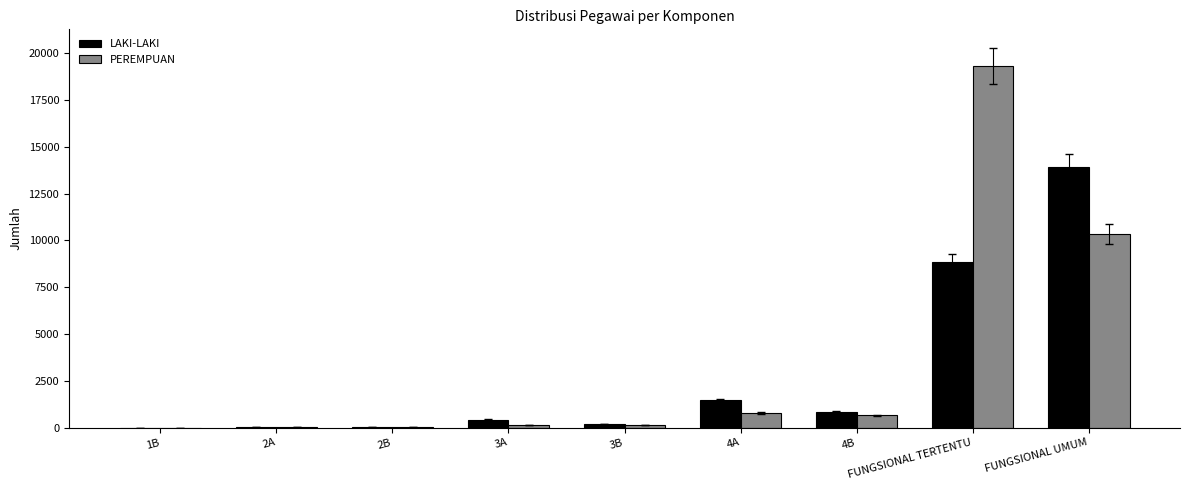

Which label corresponds to the largest value in the chart?

FUNGSIONAL TERTENTU